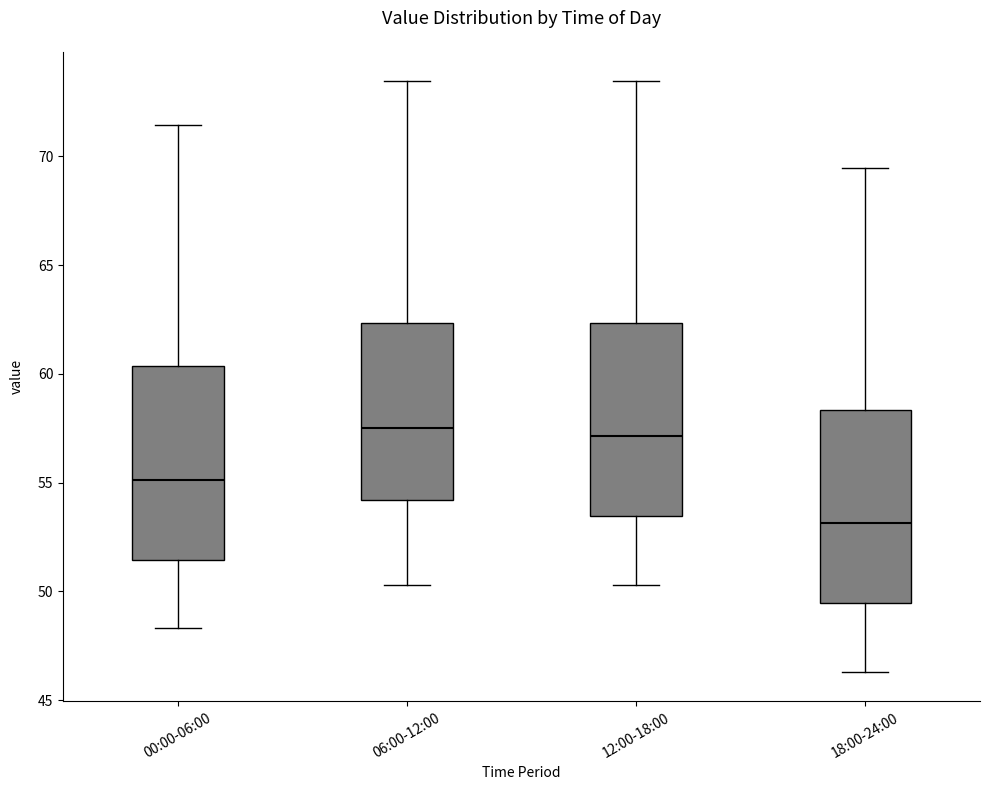

Reading left to right, read every box against the y-axis: the position of its median line, the range the box covers, and the ends of its whiskers. The values are not printed on the chart, so give them approximately, as read against the axis.

00:00-06:00: median 55.0, box 51.5 to 60.5, whiskers 48.5 to 71.5
06:00-12:00: median 57.5, box 54.0 to 62.5, whiskers 50.5 to 73.5
12:00-18:00: median 57.0, box 53.5 to 62.5, whiskers 50.5 to 73.5
18:00-24:00: median 53.0, box 49.5 to 58.5, whiskers 46.5 to 69.5